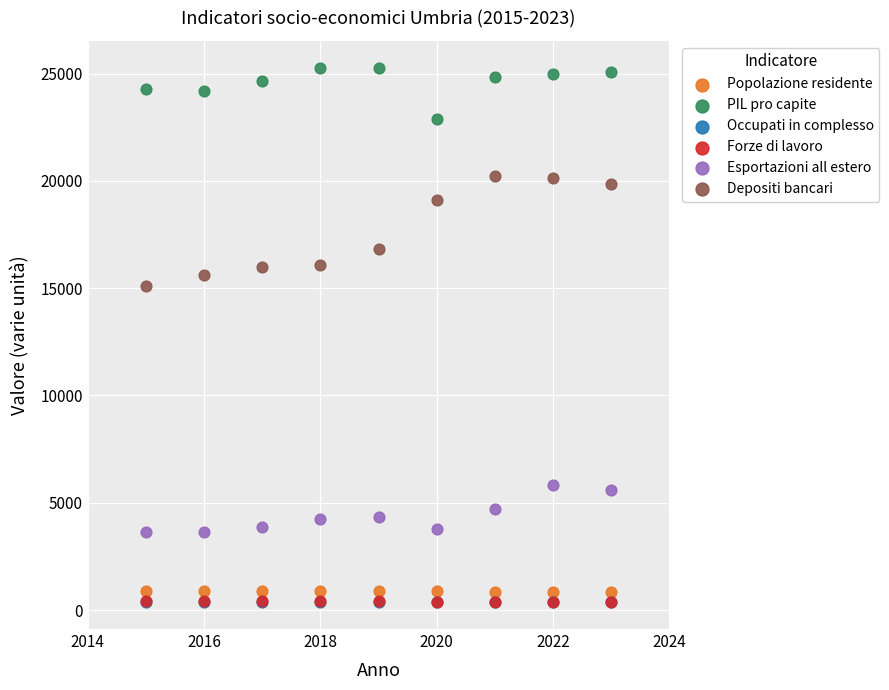

What are all the series names shown in the legend?

Popolazione residente, PIL pro capite, Occupati in complesso, Forze di lavoro, Esportazioni all estero, Depositi bancari